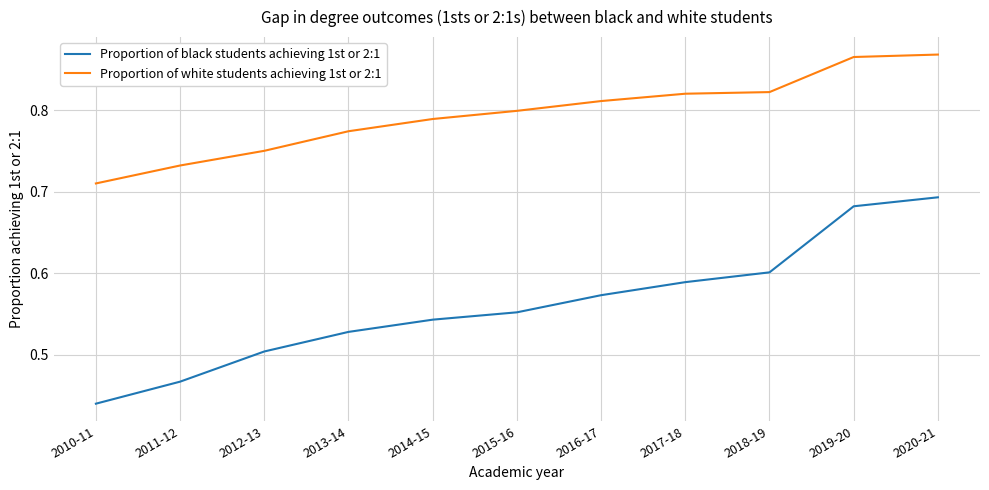

Rank the series by their maximum value, from lowest to highest.

Proportion of black students achieving 1st or 2:1, Proportion of white students achieving 1st or 2:1